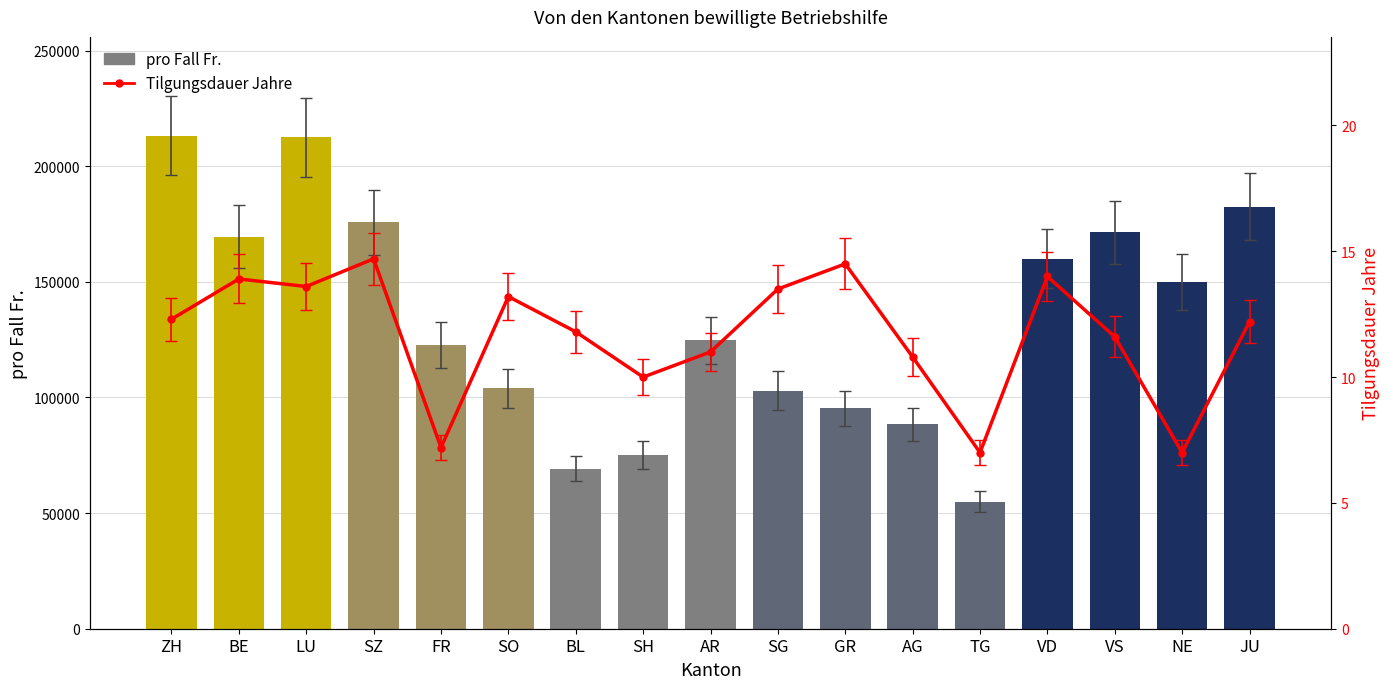

List the series in order of their peak value, highest first.

pro Fall Fr., Tilgungsdauer Jahre